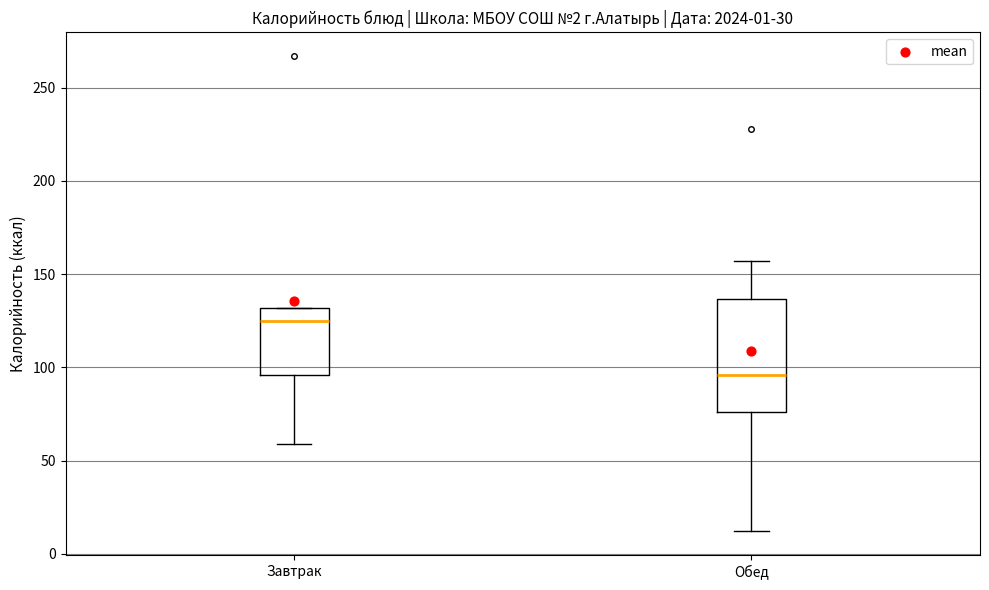

Comparing the boxes themselves (not the whiskers), which one is the tallest?

Обед